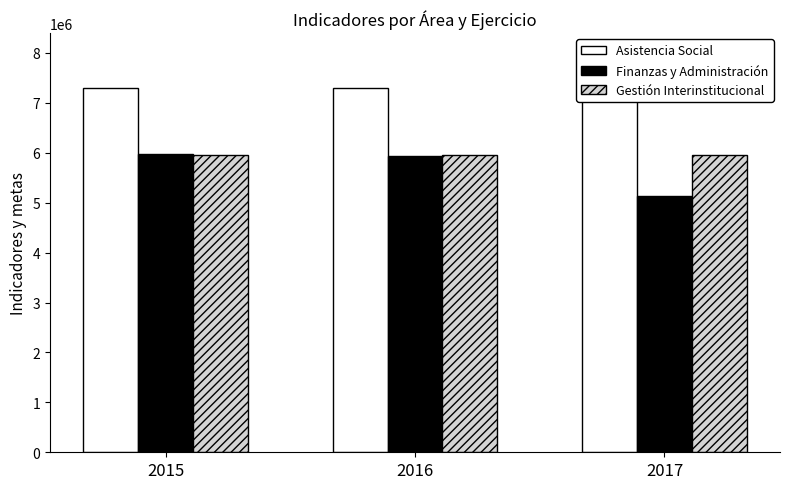

Count the Gestión Interinstitucional values in the range 5962070 to 5962072.

3